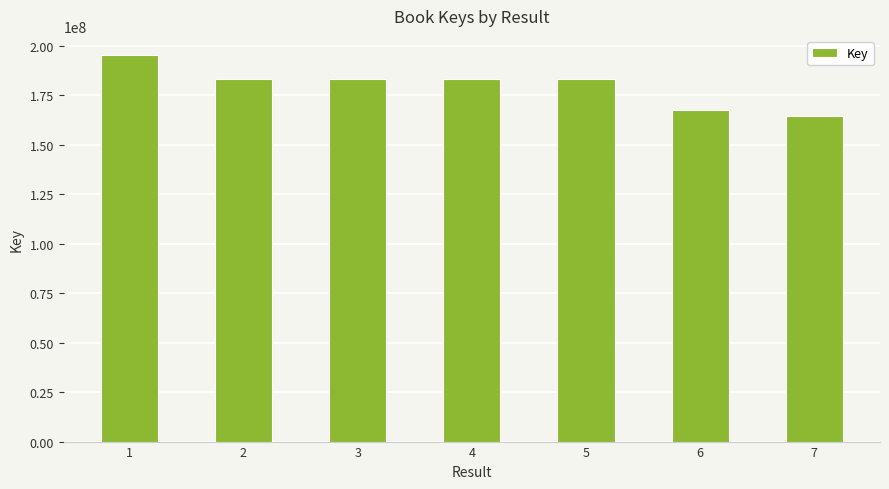

True or false: the data shows 266492511 at 6.

False